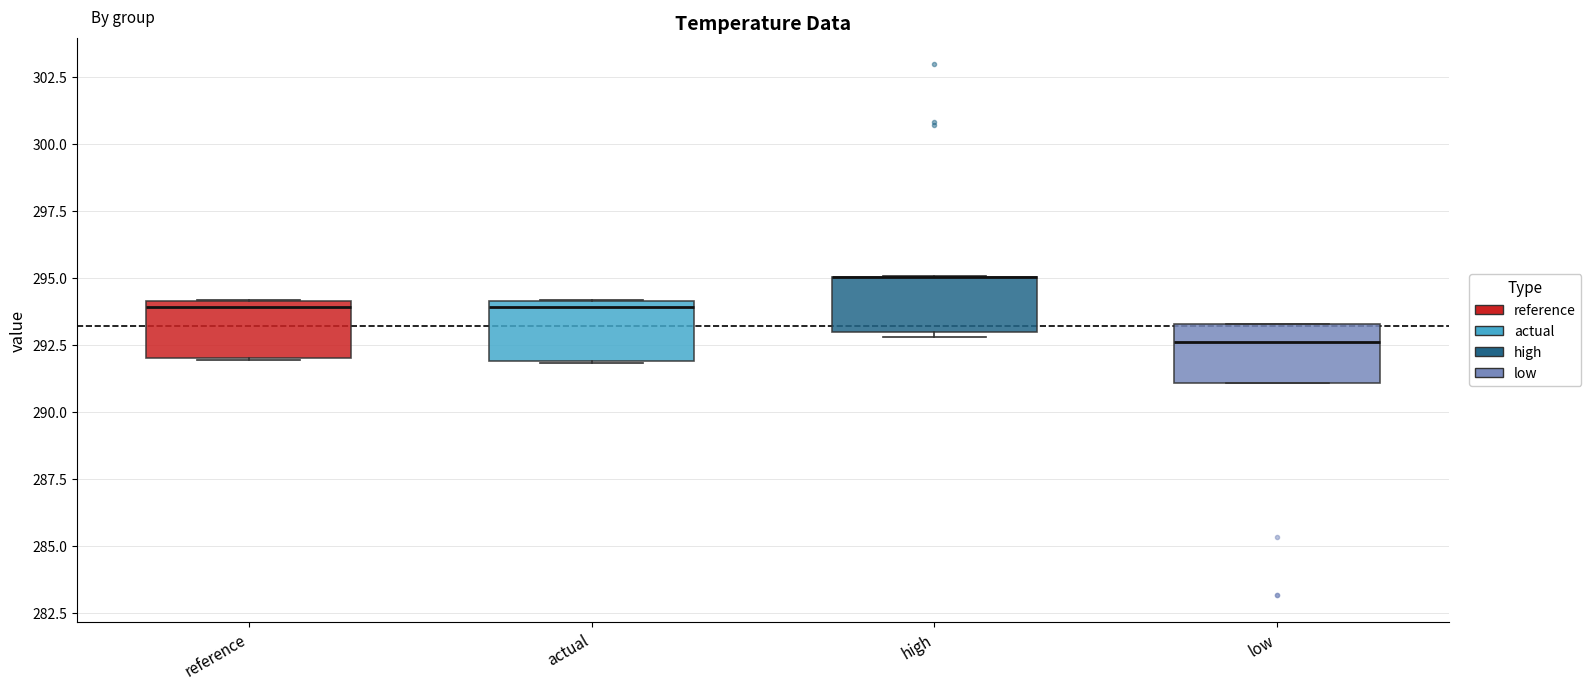

Where is the upper edge of the box for reference on the y-axis? The values are not printed on the chart, so give them approximately, as read against the axis.

294.0